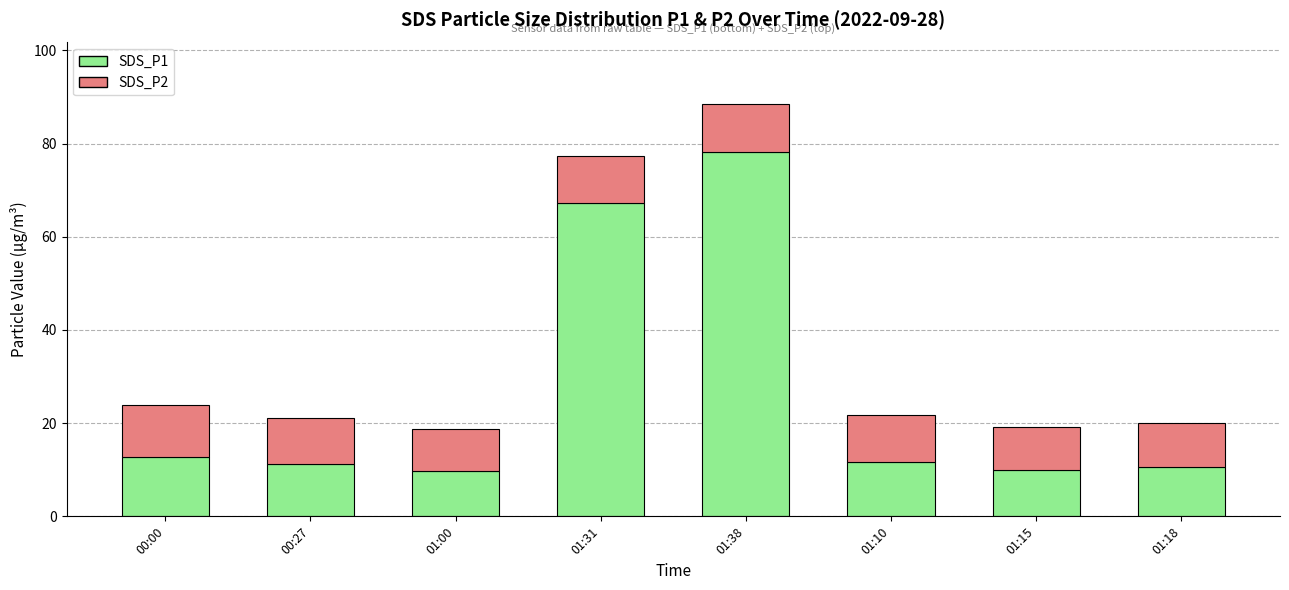

What is the difference between the second highest and minimum values in the SDS_P1 series?

57.5